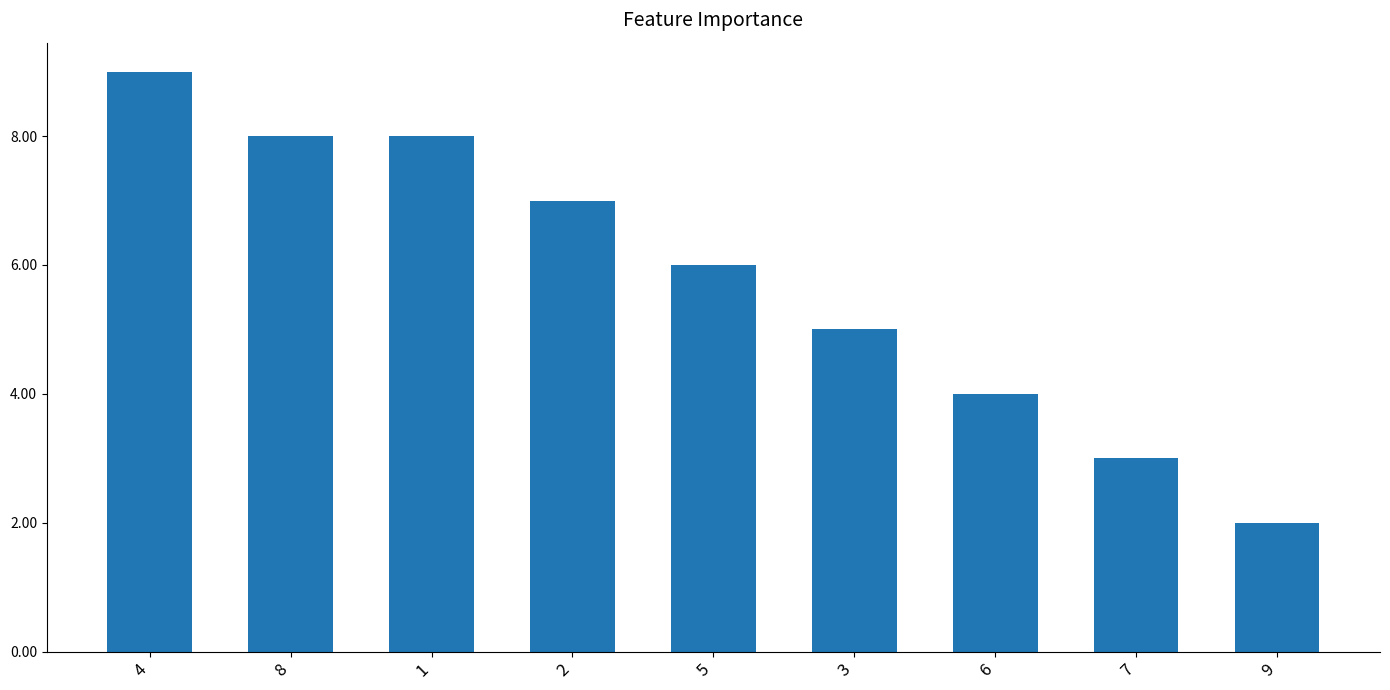

Where is the data nearest to the value 5?

3